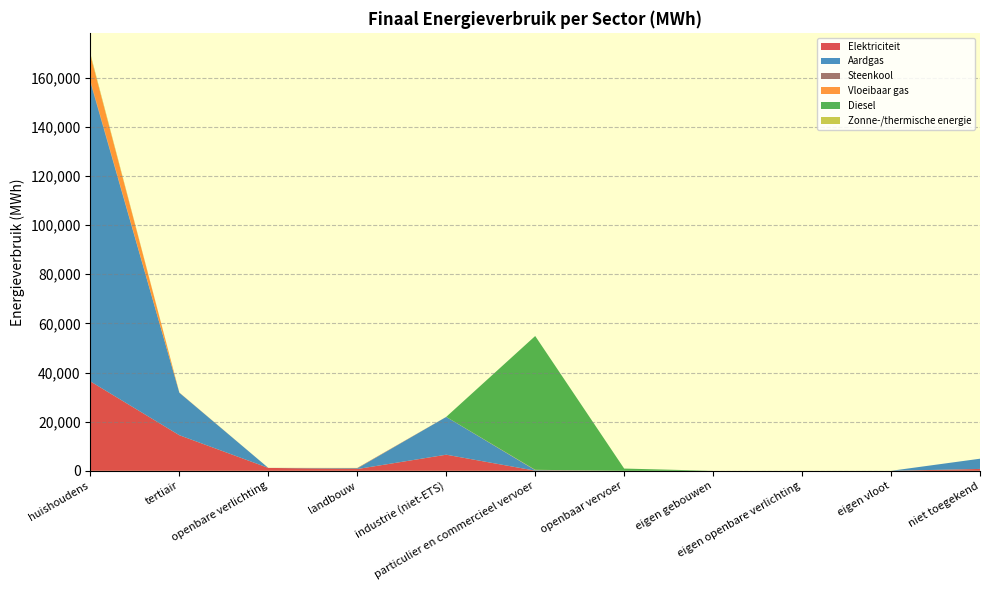

Reading left to right, what are all the values shown in this chart?

Elektriciteit: 36397.5	14483.1	1184.1	722.6	6556.0	57.2	0.0	0.0	0.0	0.0	763.0
Aardgas: 121828.4	17302.6	0.0	230.0	15381.2	225.7	0.0	0.0	0.0	0.0	4158.3
Steenkool: 542.1	0.0	0.0	189.7	0.1	0.0	0.0	0.0	0.0	0.0	0.0
Vloeibaar gas: 10452.1	68.0	0.0	26.9	18.4	121.4	0.0	0.0	0.0	0.0	0.0
Diesel: 0.0	0.0	0.0	0.0	0.0	54469.0	910.9	0.0	0.0	0.0	0.0
Zonne-/thermische energie: 577.3	9.8	0.0	0.0	0.0	0.0	0.0	0.0	0.0	0.0	0.0